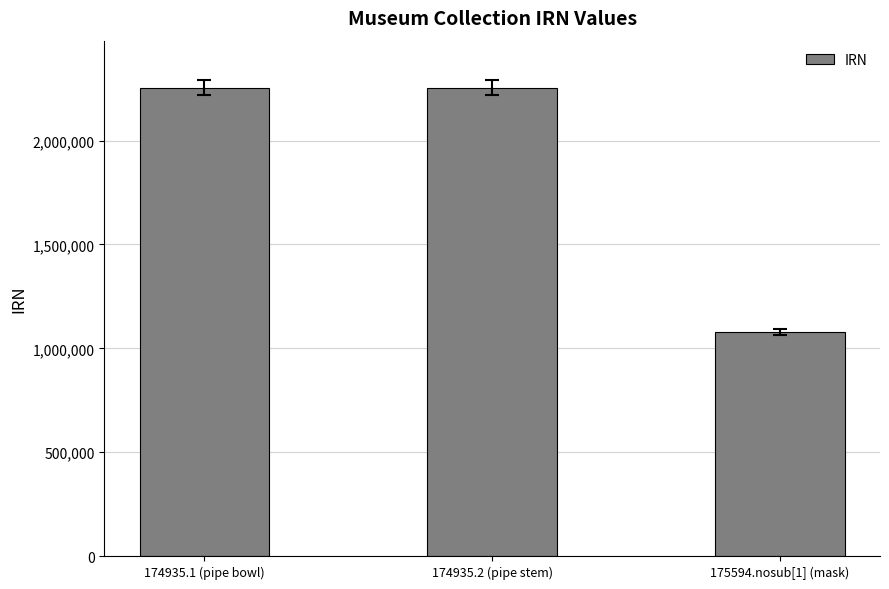

What is the smallest value displayed?

1078735